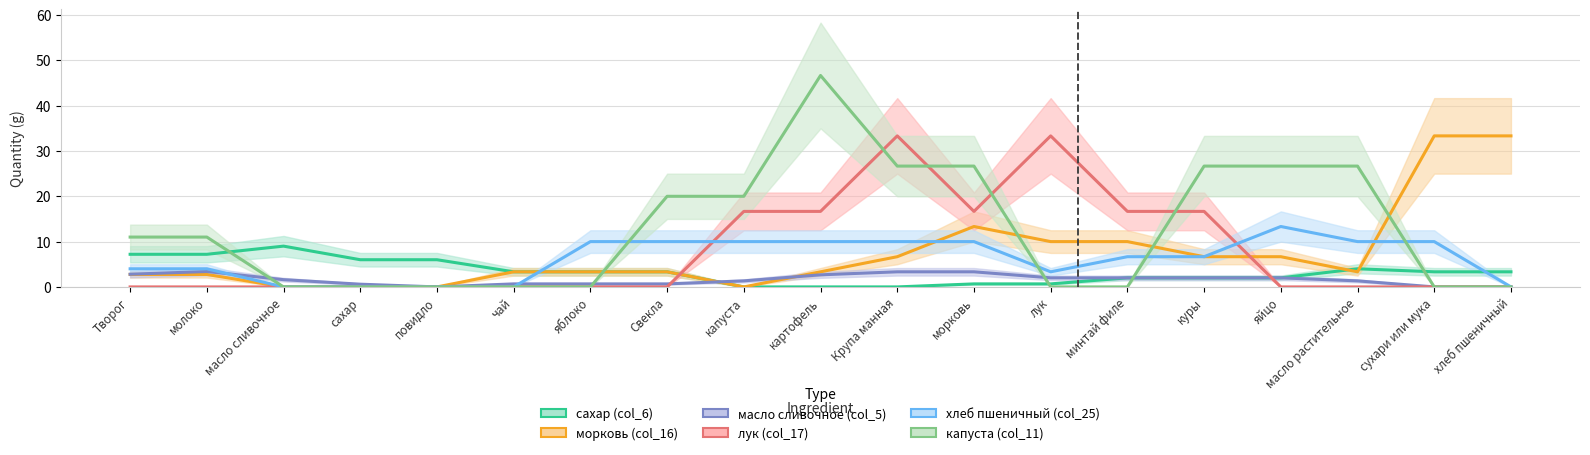

How many positive values does the масло сливочное (col_5) series have?

16